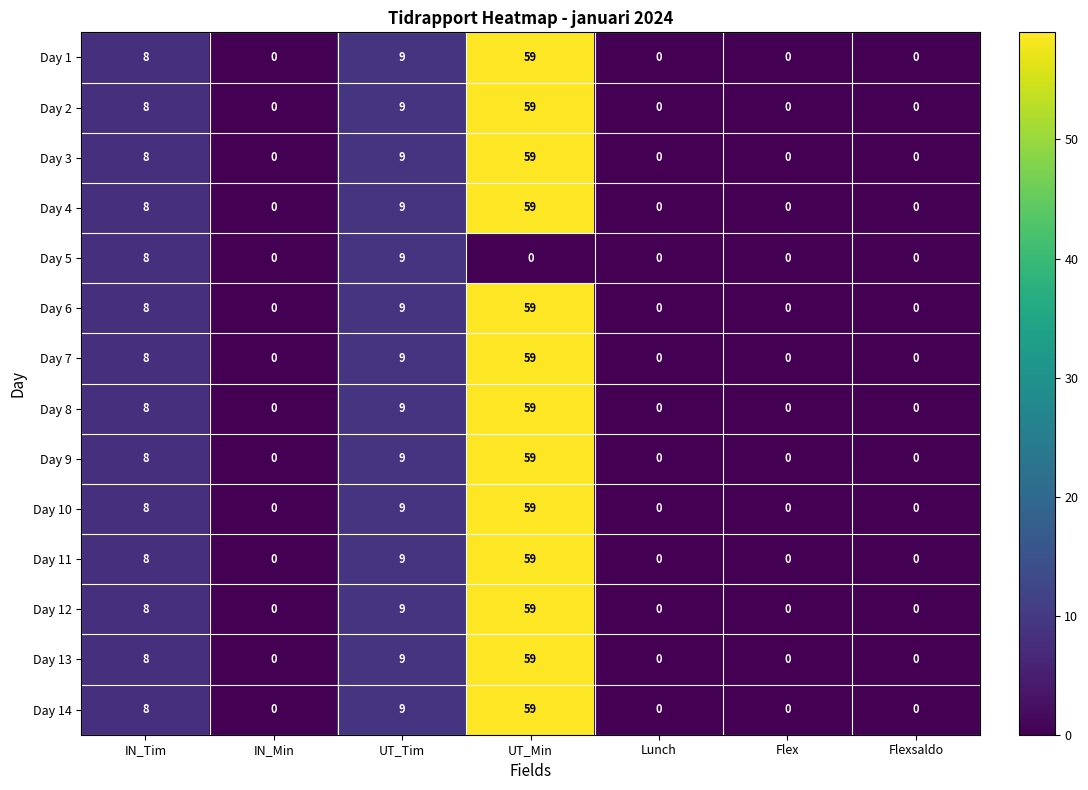

What is the sum of all Day 6 values?

76